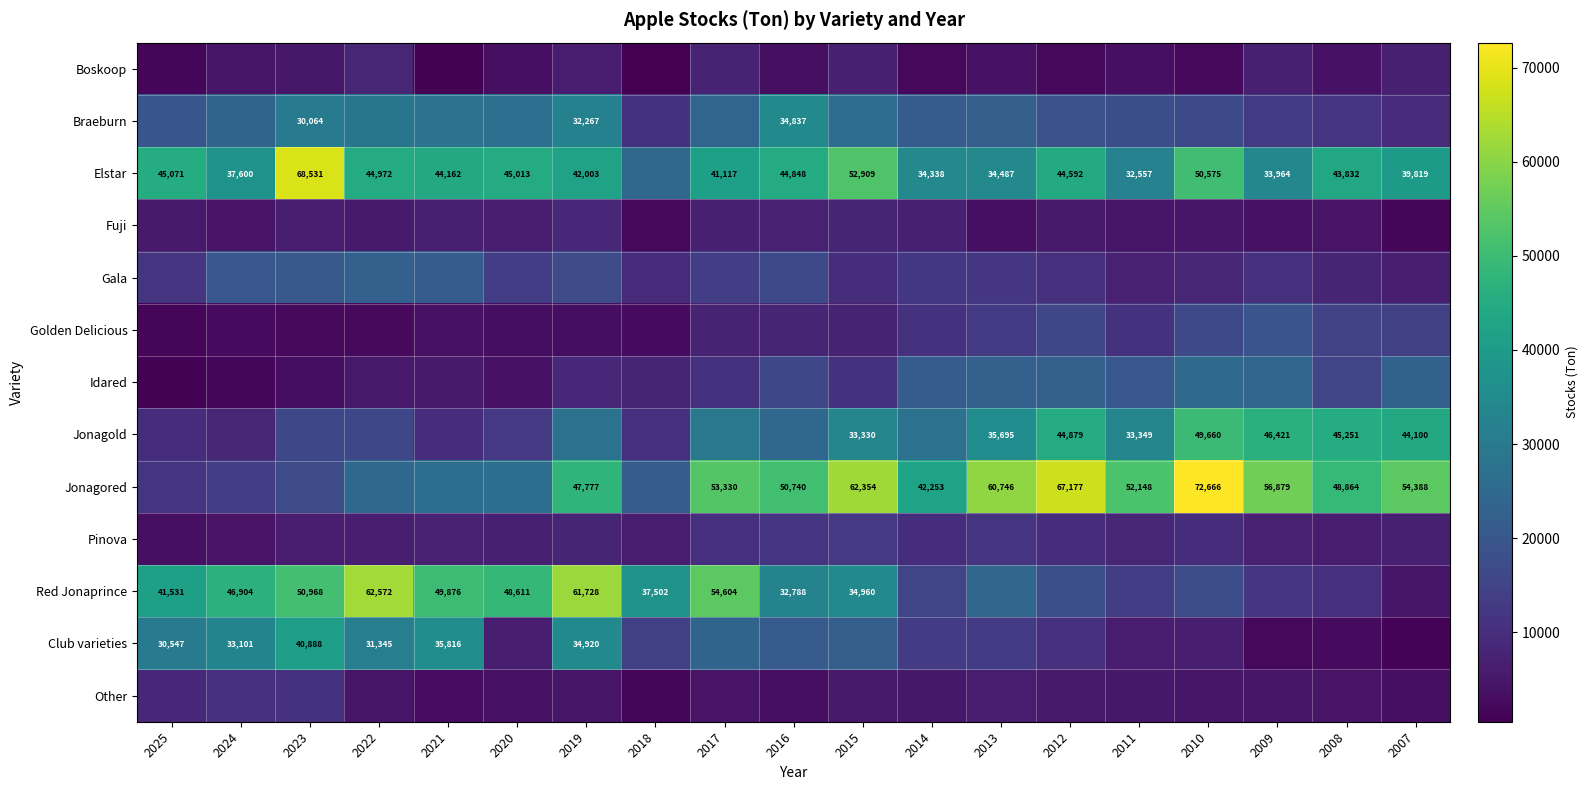

True or false: Jonagored has a value of 23213 at 2016.

False